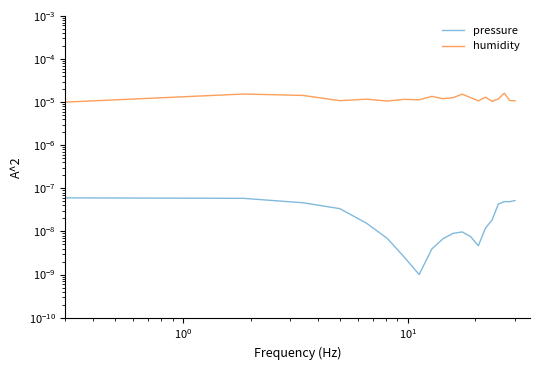

Which series has the largest total across all categories?

humidity